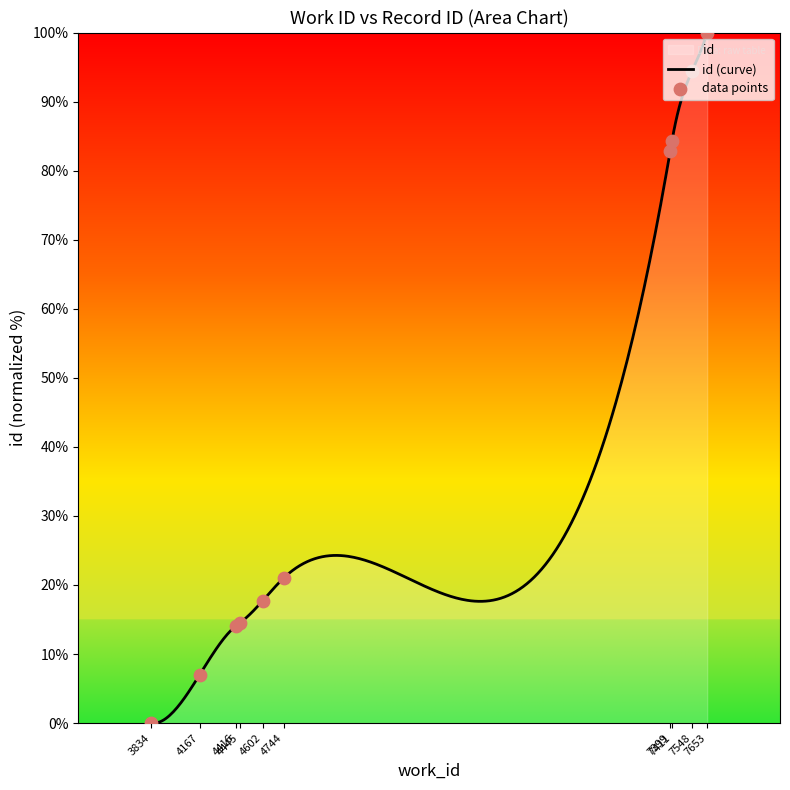

Which has a higher value, 7548 or 3834?

7548